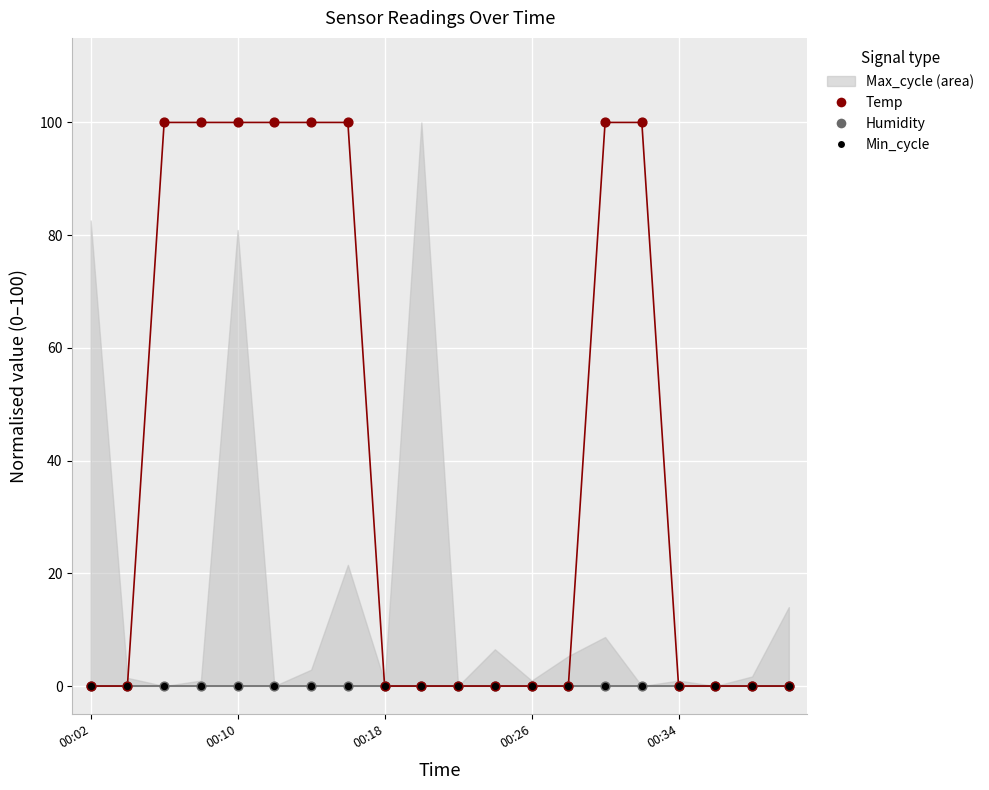

Which series has the largest Y range (max minus min)?

Temp